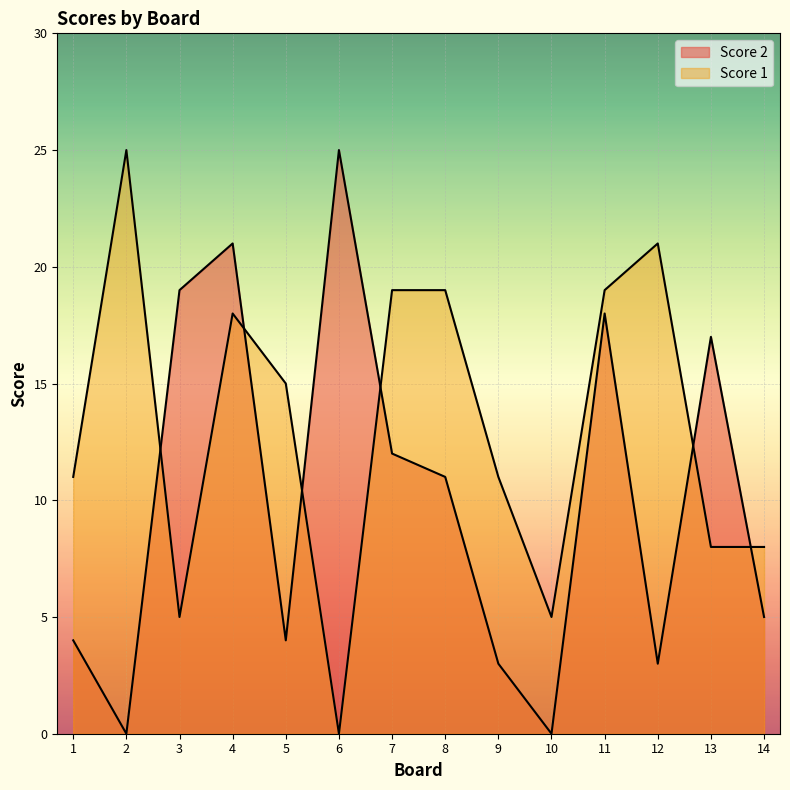

List the labels in order of Score 2 value, smallest first.

2, 10, 9, 12, 1, 5, 14, 8, 7, 13, 11, 3, 4, 6